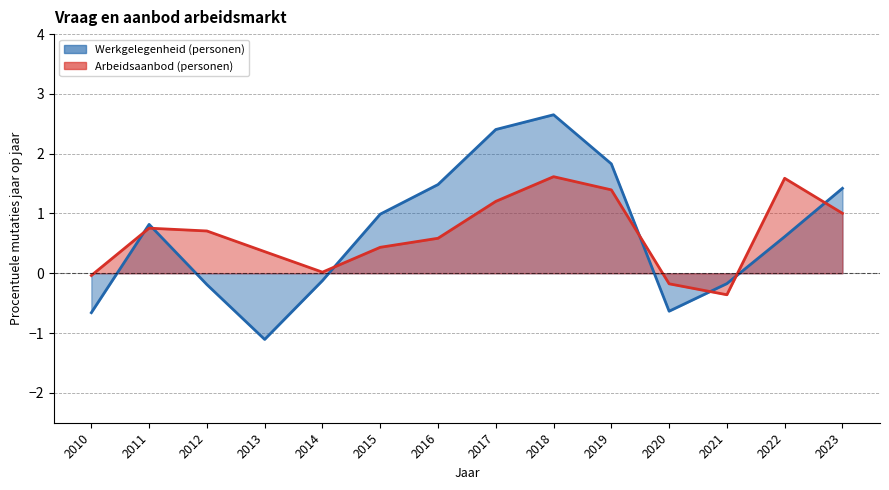

What value does the Arbeidsaanbod (personen) series have at 2020?

-0.2